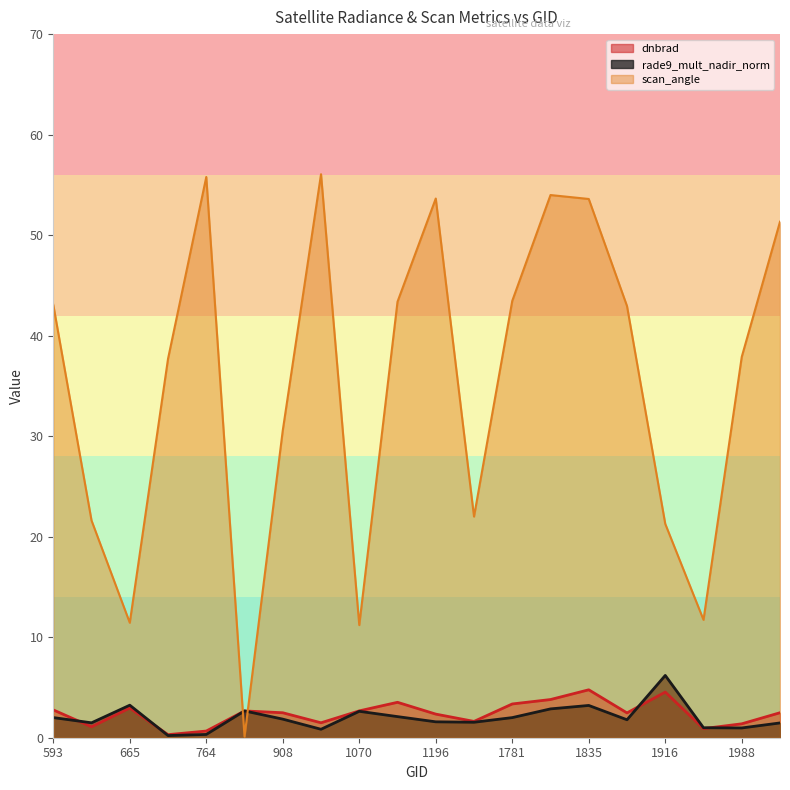

Is it true that dnbrad equals 3.8 at 1817?

True